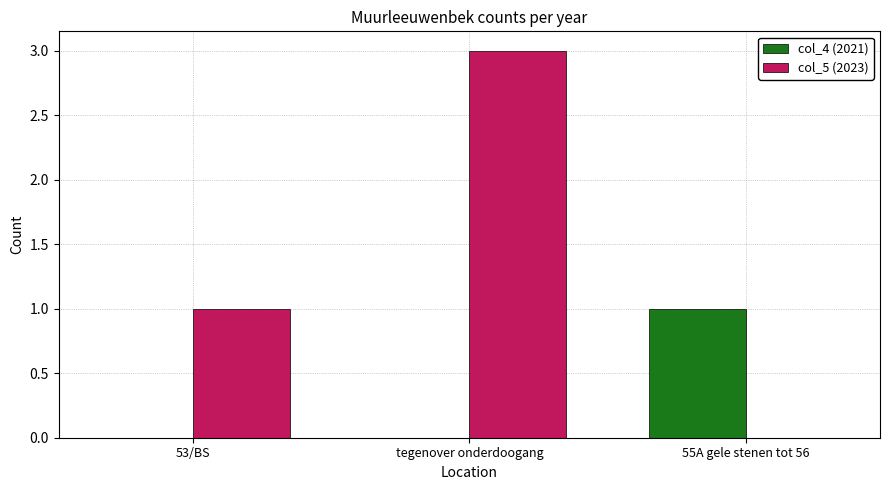

How many groups of bars are there?

3